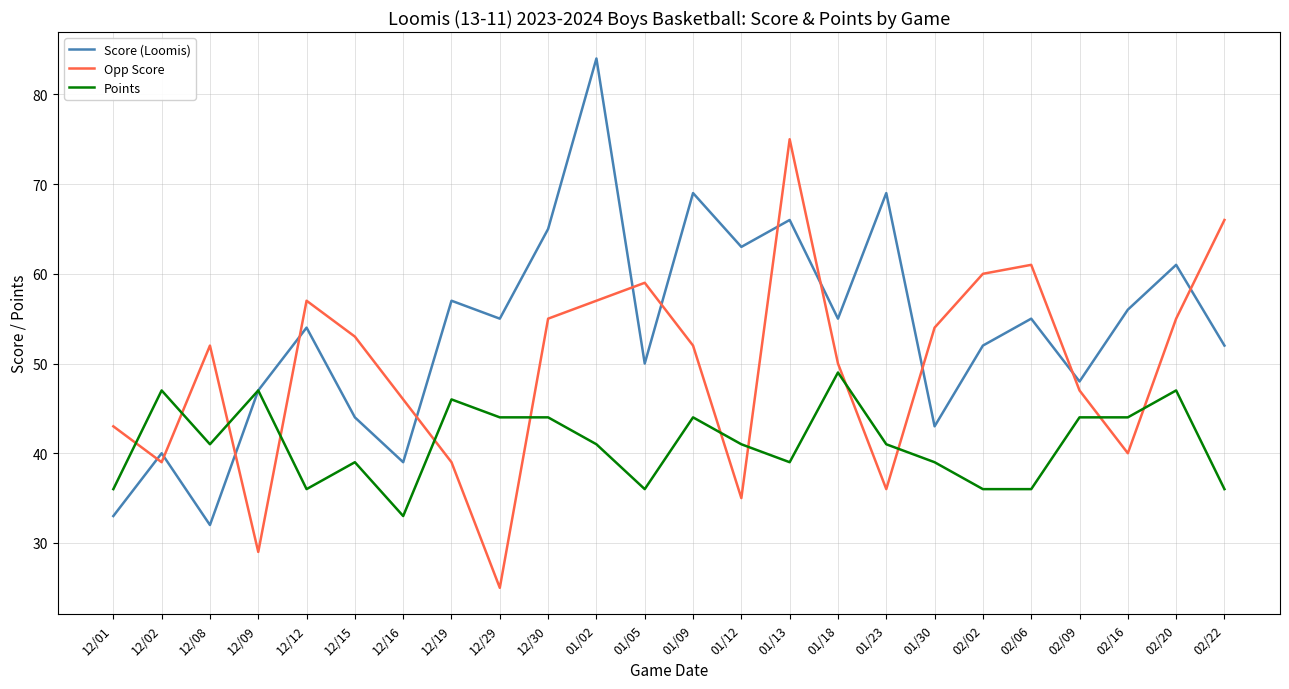

Where is the first local maximum for Opp Score?

12/08